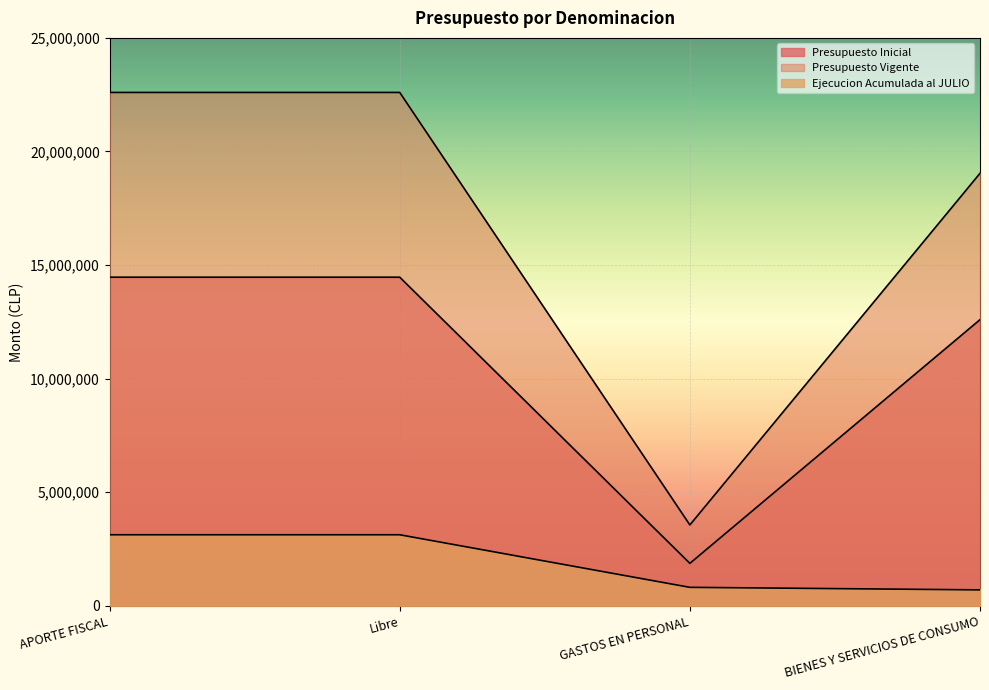

Rank the series by their maximum value, from highest to lowest.

Presupuesto Vigente, Presupuesto Inicial, Ejecucion Acumulada al JULIO